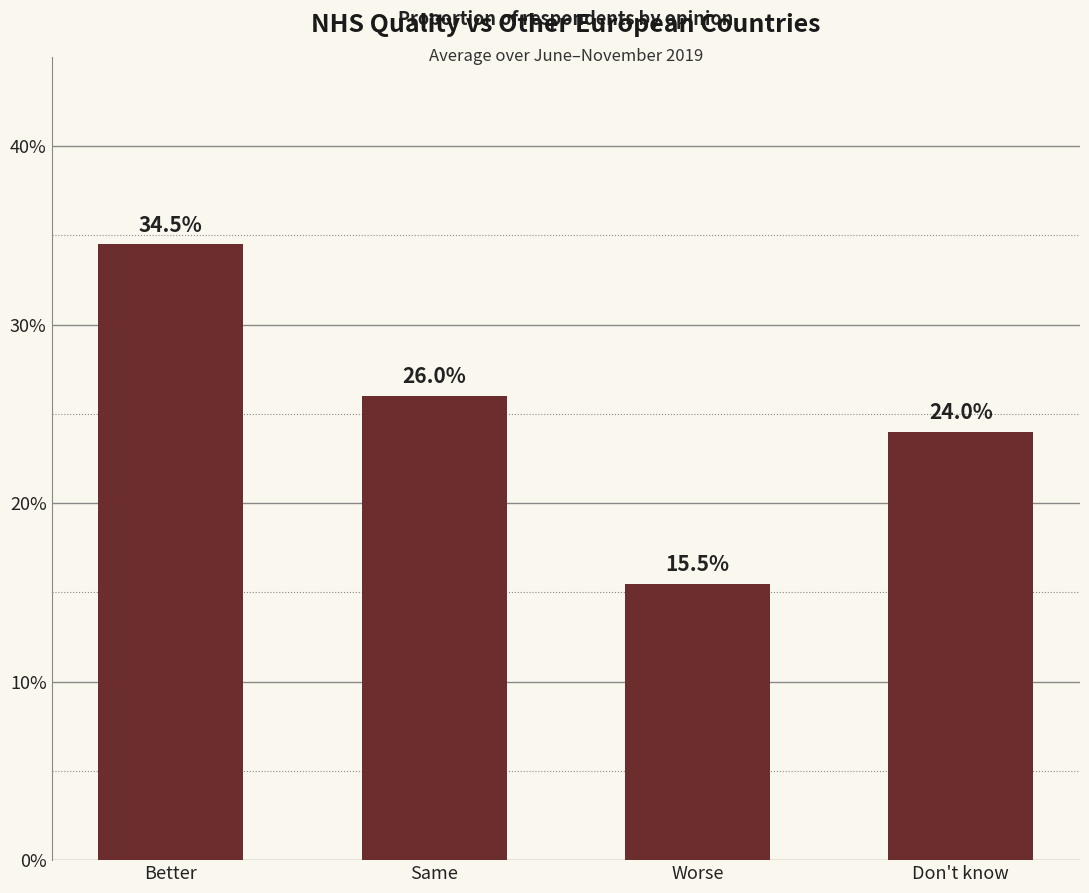

What is the change in value from Better to Don't know?

-0.1